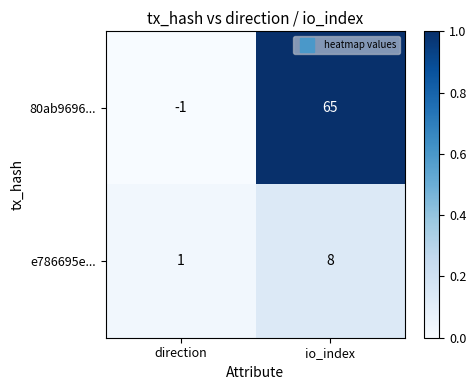

What is the difference between the highest and lowest values at io_index?

57